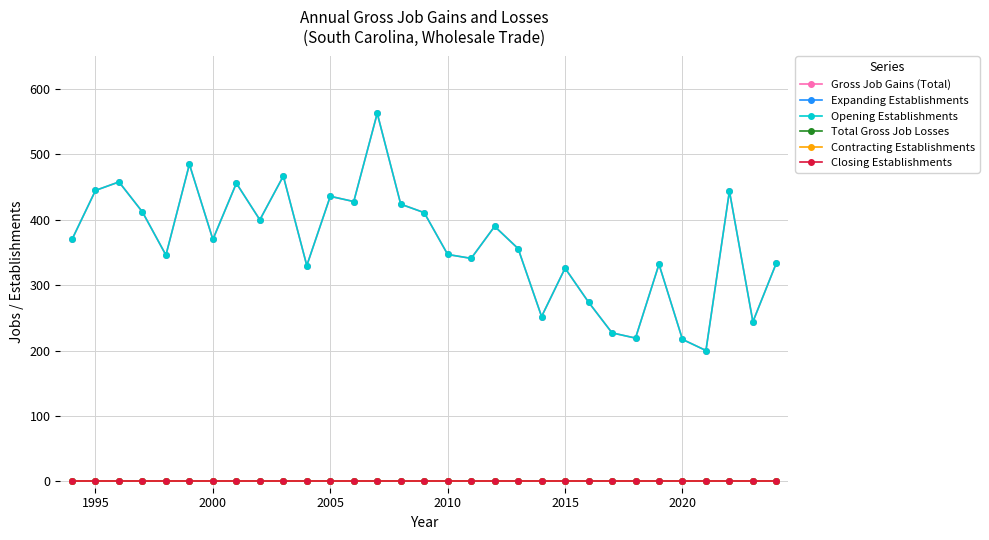

Does the chart have visible grid lines?

Yes